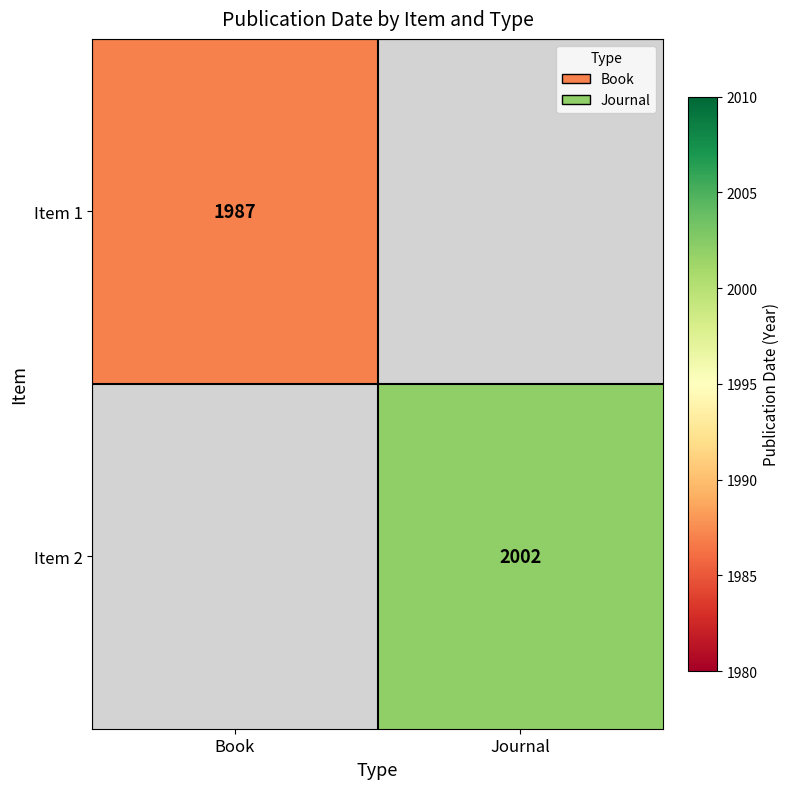

True or false: Item 2 has a value of 1295 at Journal.

False